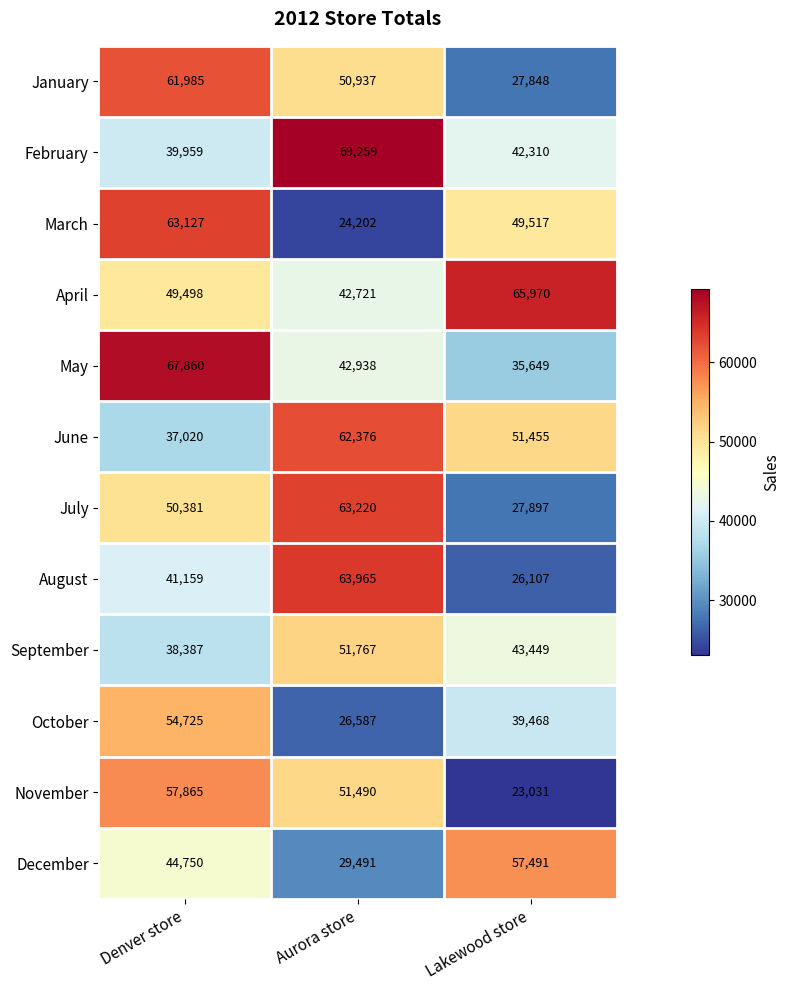

Rank the series by their maximum value, from highest to lowest.

February, May, April, August, July, March, June, January, November, December, October, September